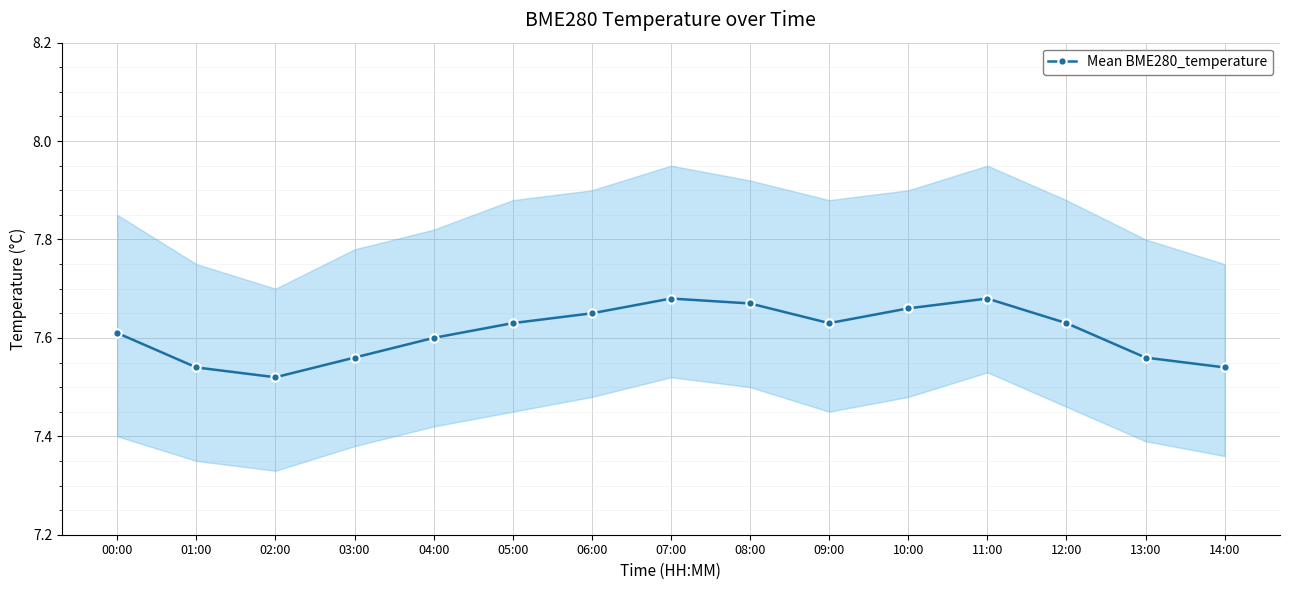

Is this an area chart (filled region under the line)?

No